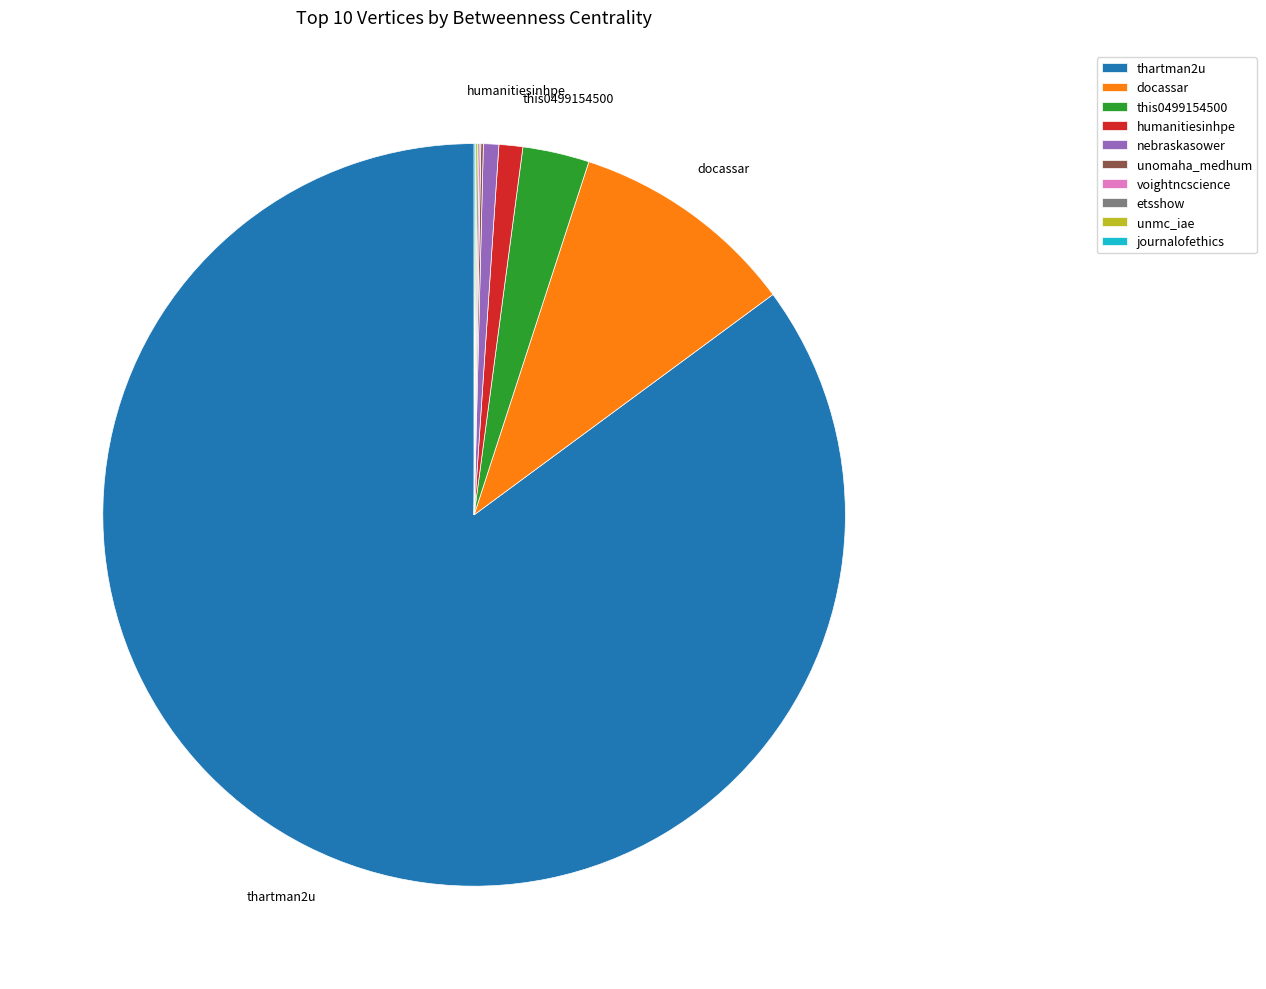

The humanitiesinhpe slice represents 1% of the pie. True or false?

True